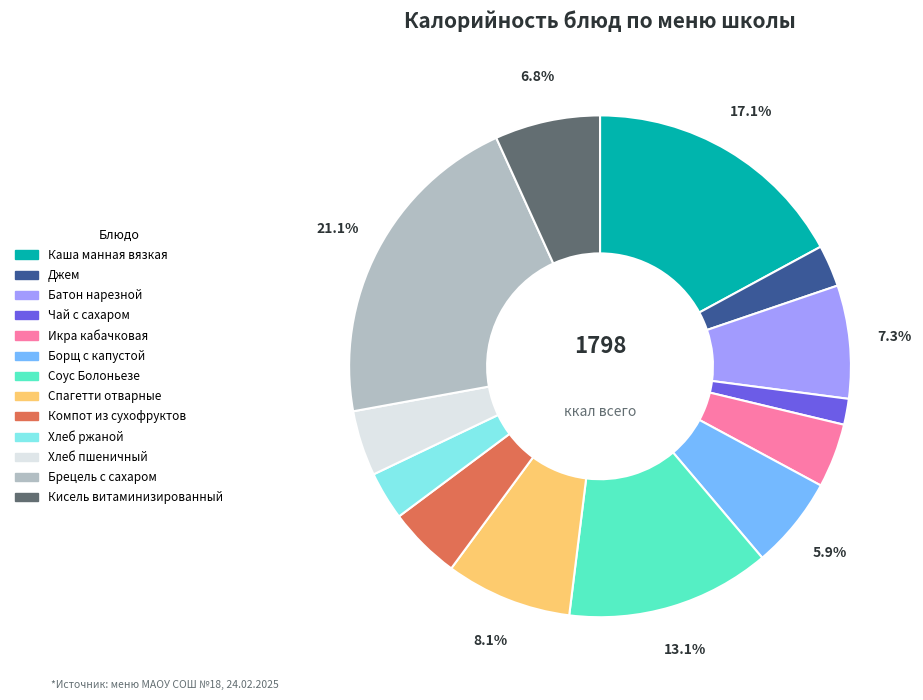

Which slice is the largest?

Брецель с сахаром